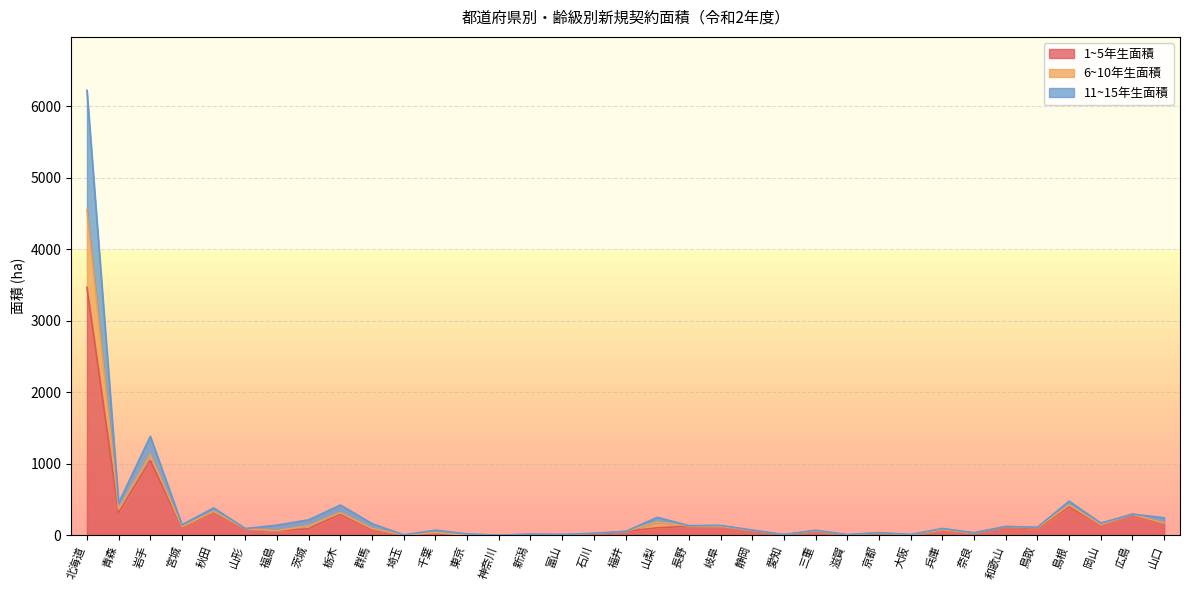

True or false: 1~5年生面積 has a value of 295.0 at 広島.

True